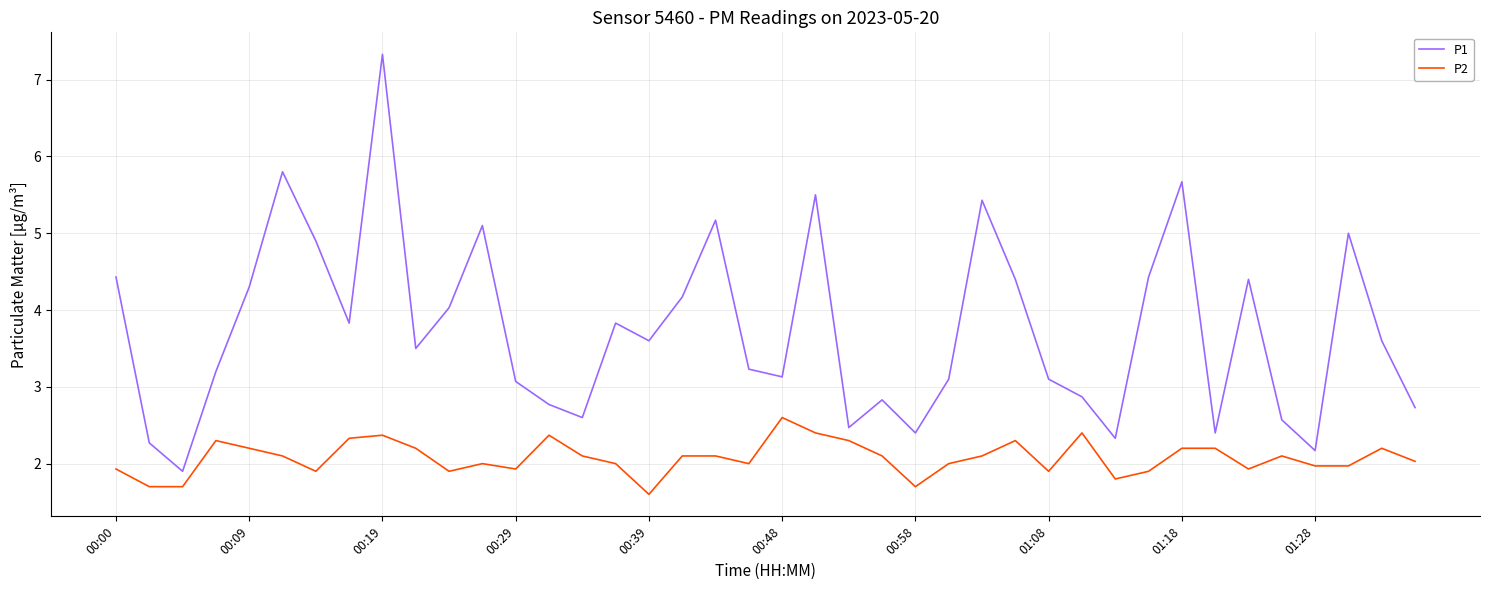

What are all the series names shown in the legend?

P1, P2